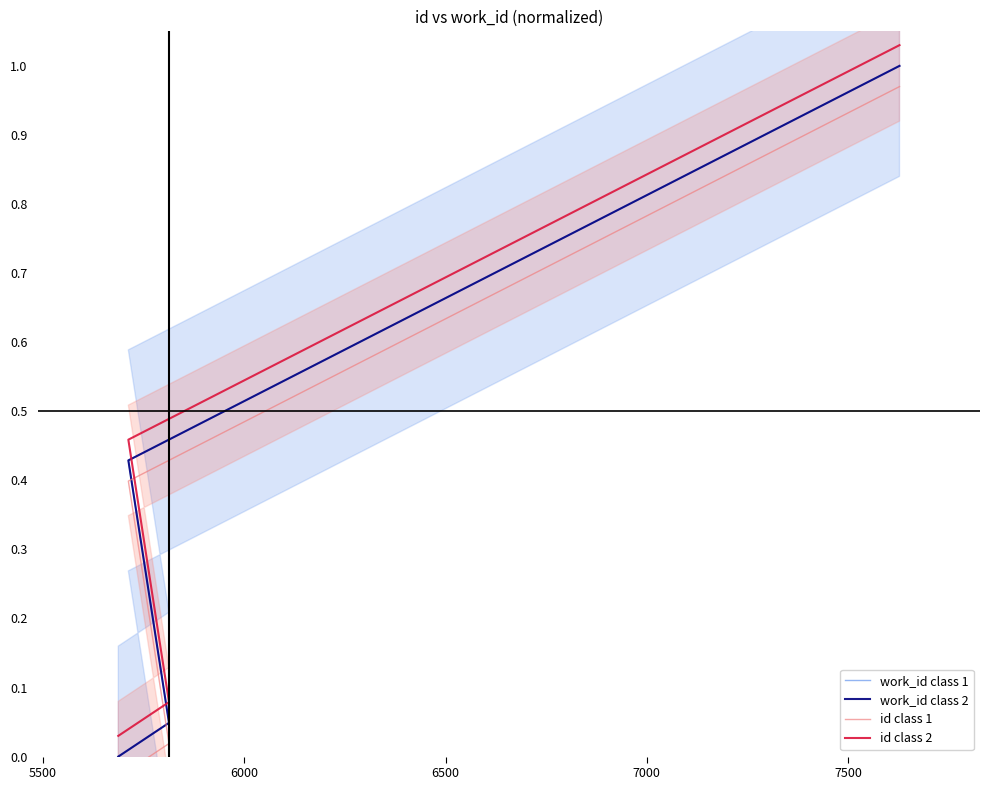

True or false: id class 1 and work_id class 2 cross at least once.

False